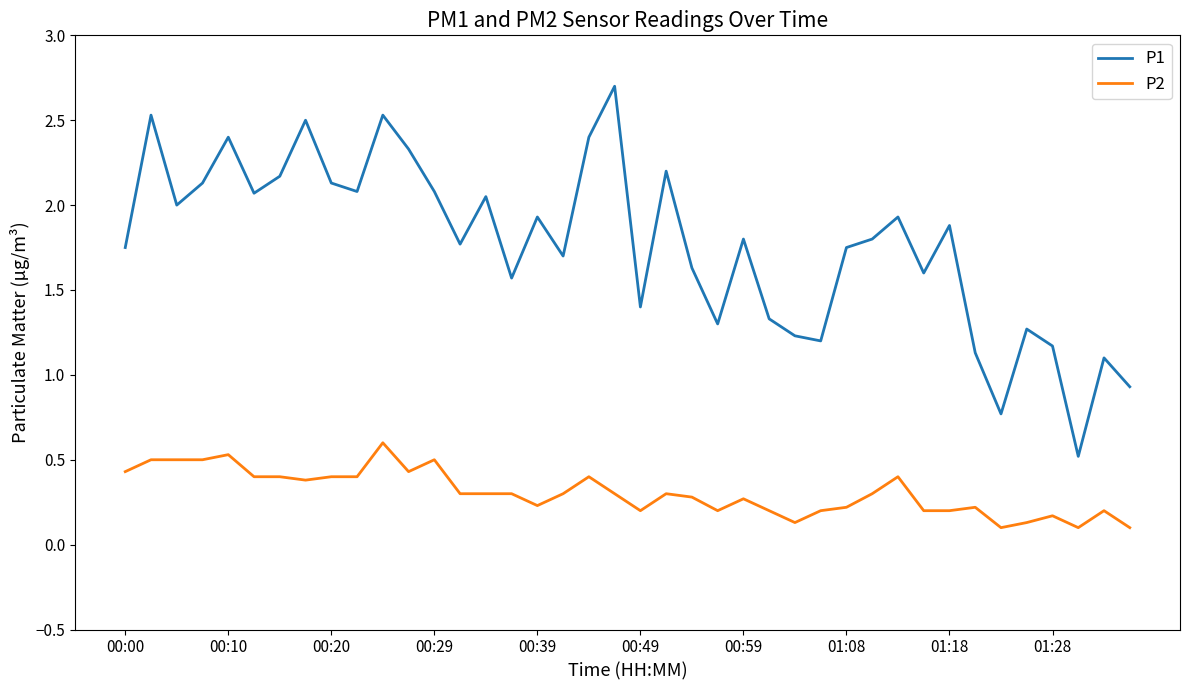

Which series has the largest total across all categories?

P1